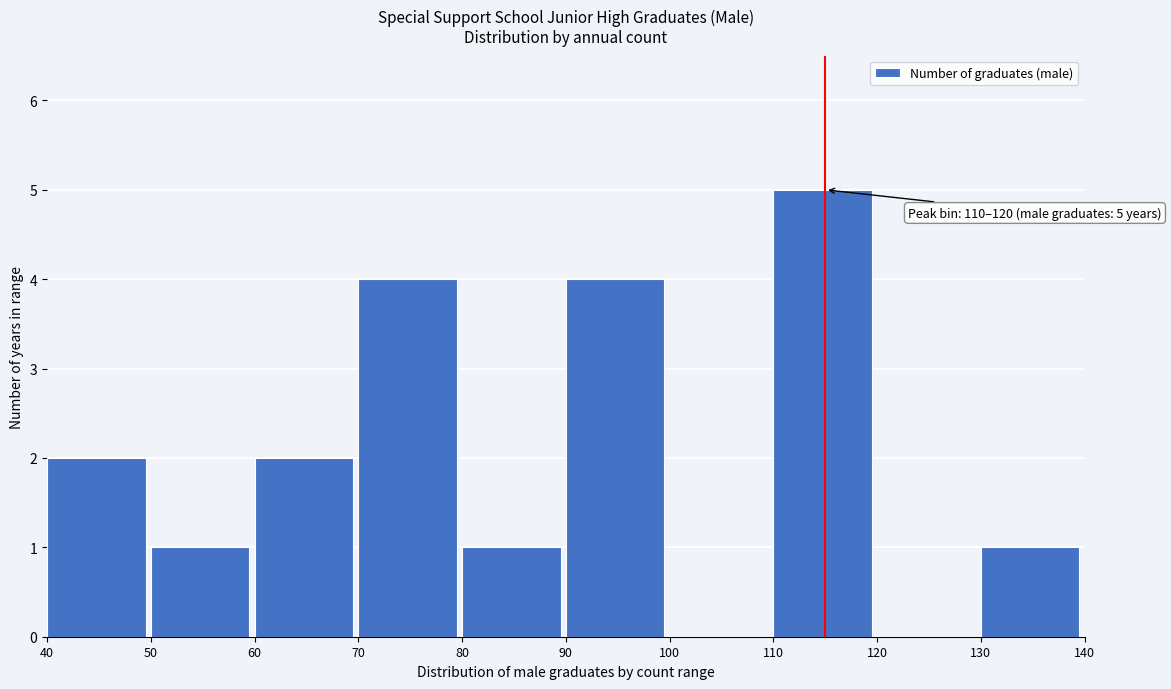

Which range on the x-axis has the tallest bar?

110 to 120